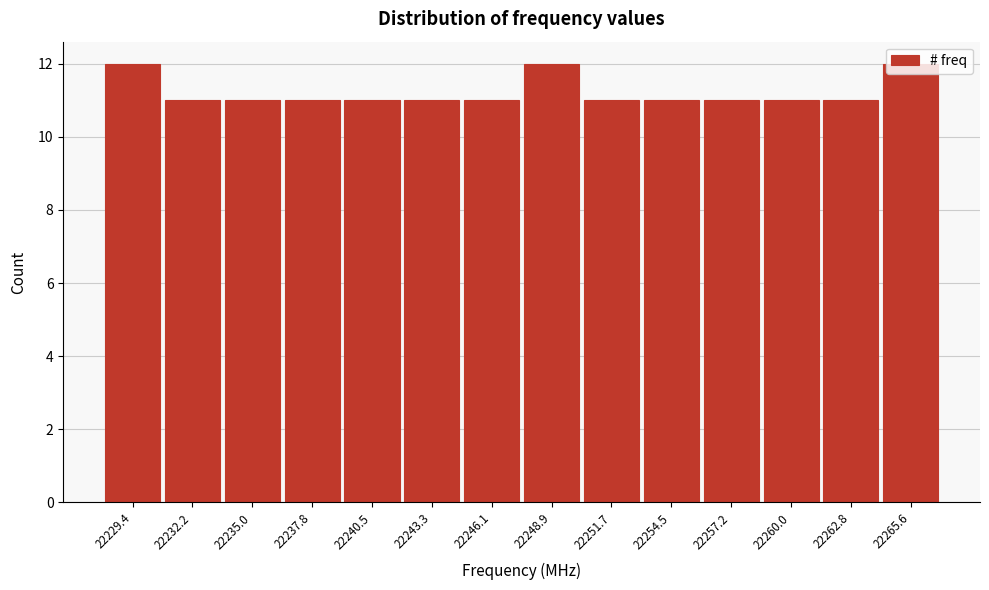

How tall is the bar that spans 22236.5 to 22239.0 on the x-axis? Neither the bar edges nor the heights are printed on the chart, so give them approximately, as read against the axes.

11